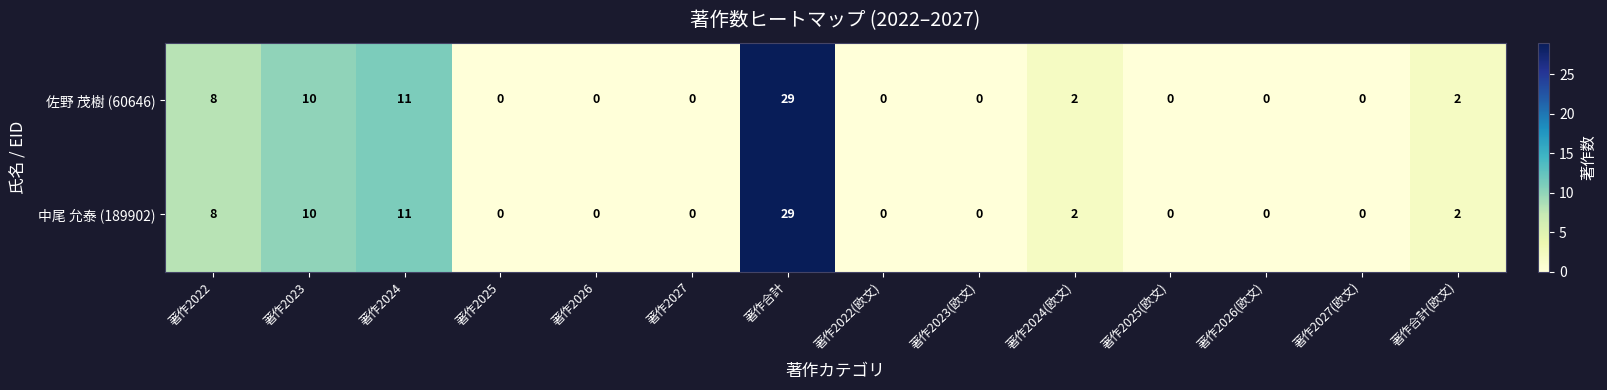

Count the number of data series in this chart.

2